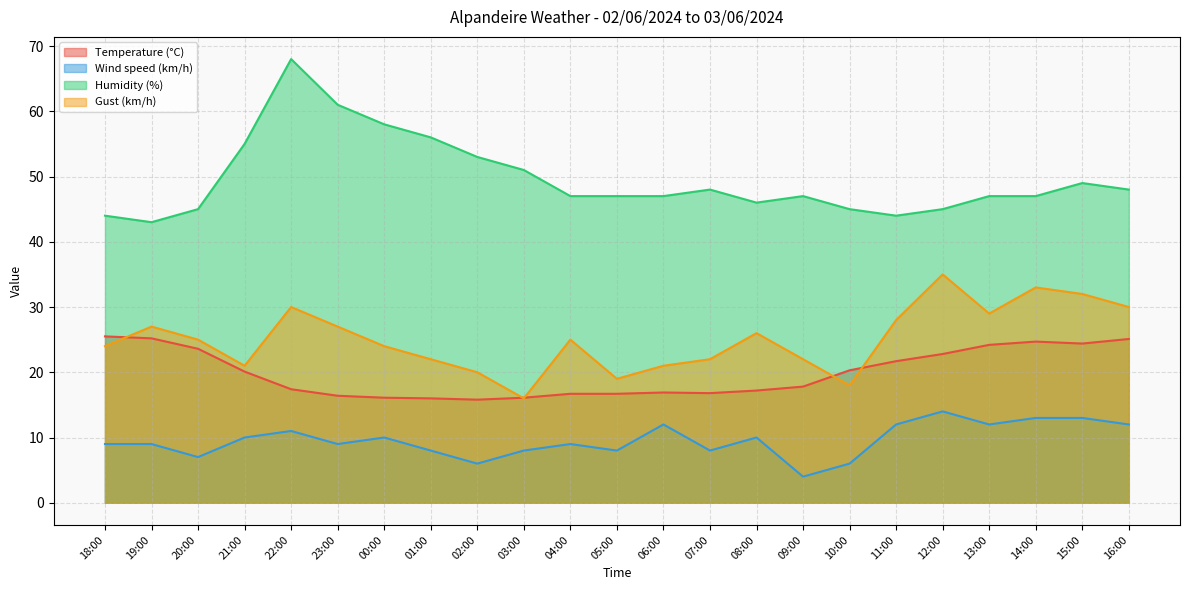

What is the highest value of the Wind speed (km/h) series?

14.0